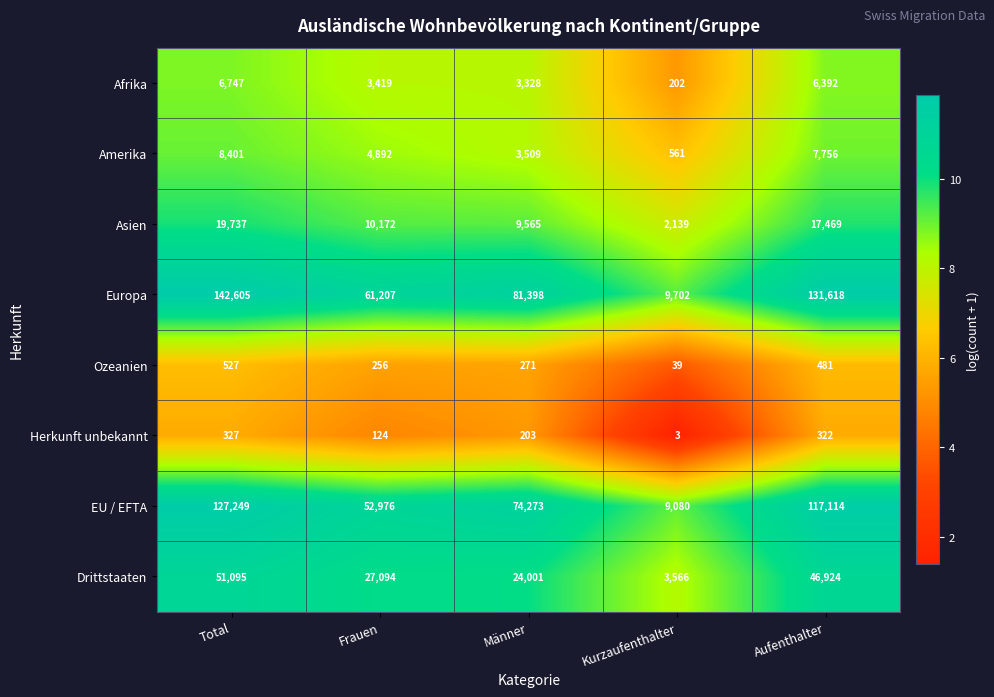

Rank the categories by Amerika value from lowest to highest.

Kurzaufenthalter, Männer, Frauen, Aufenthalter, Total